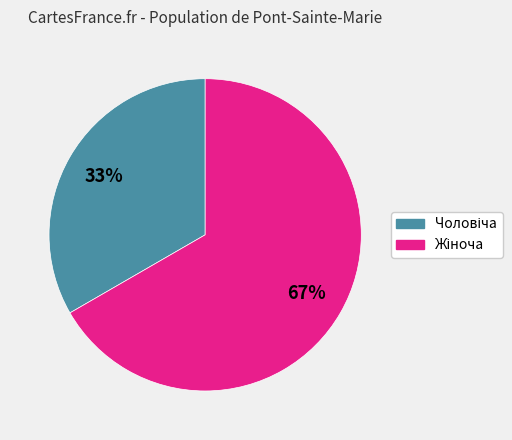

To the nearest percent, what is the average slice percentage?

50%